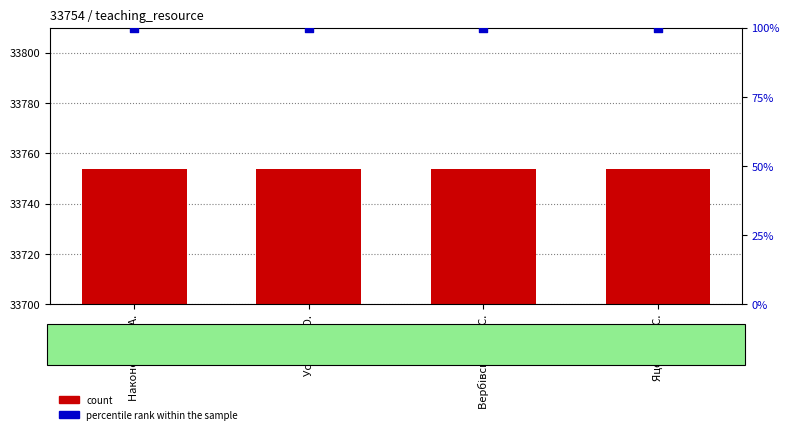

Which series reaches the minimum Y coordinate?

percentile rank within the sample